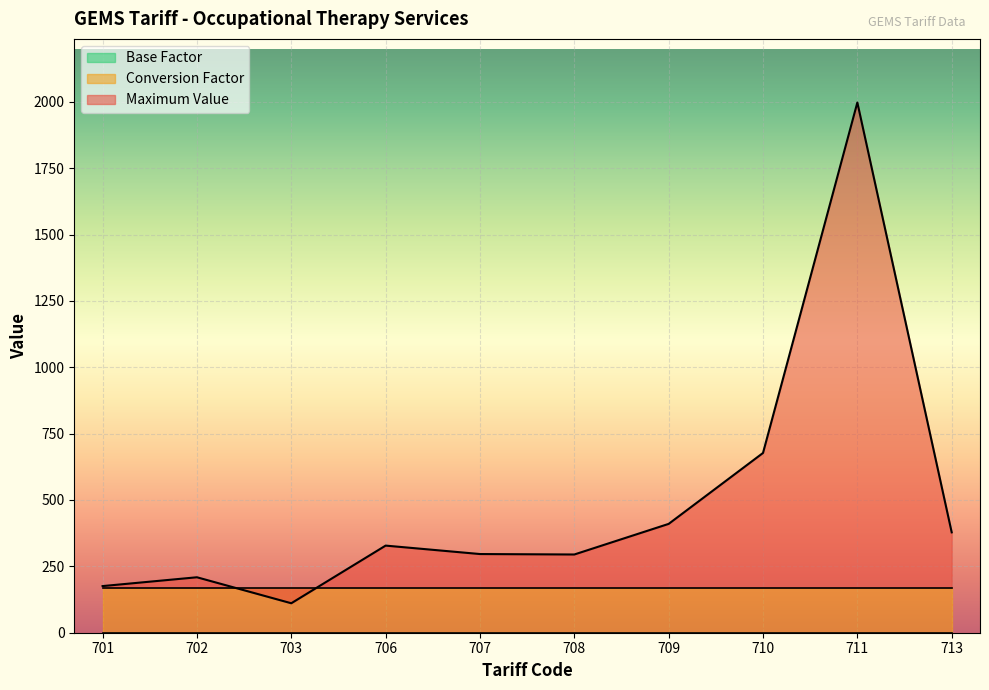

List the labels in order of Base Factor value, smallest first.

701, 702, 703, 706, 707, 708, 709, 710, 711, 713